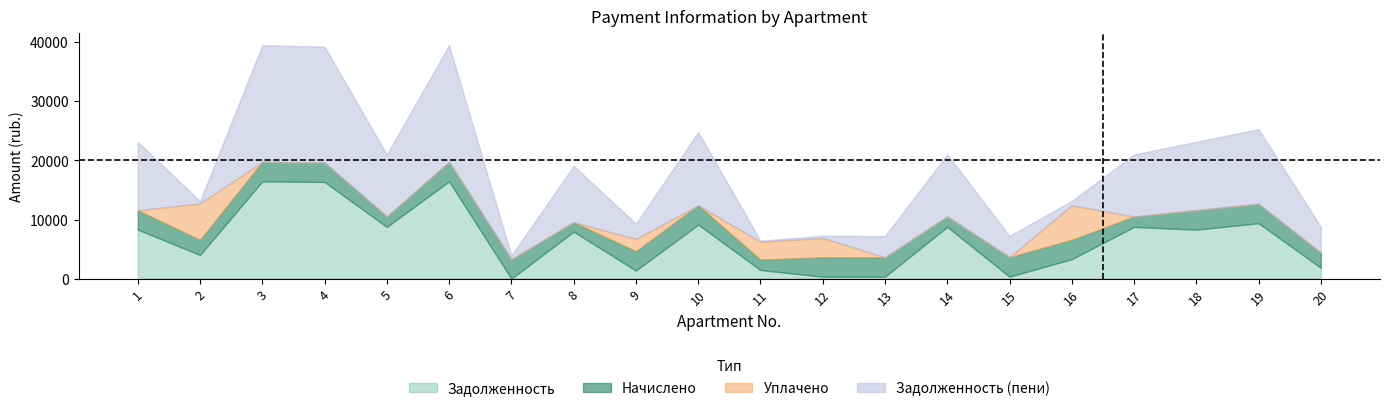

What is the sum of the nachisleno values at 13 and 14?

4995.4